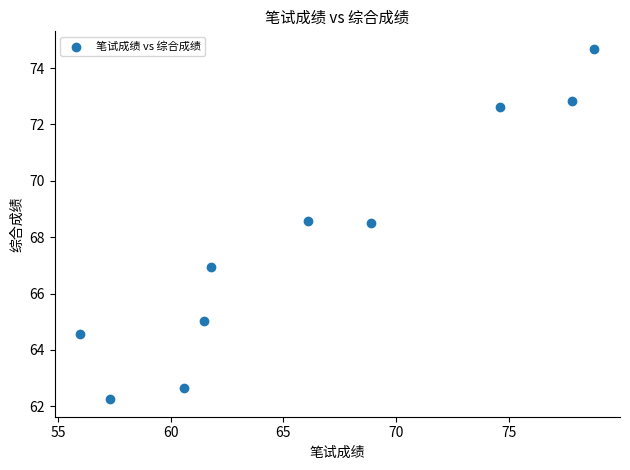

What is the average Y value?

67.9